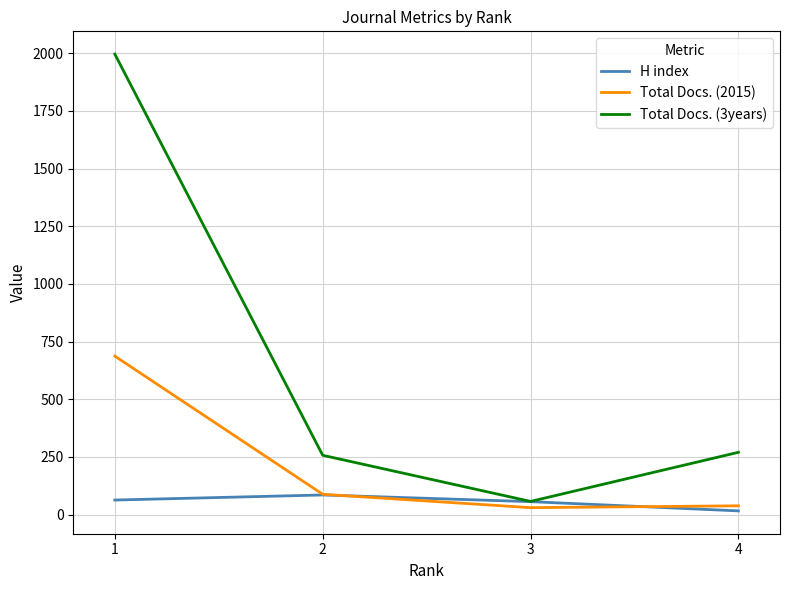

Which series has the largest range (max minus min)?

Total Docs. (3years)